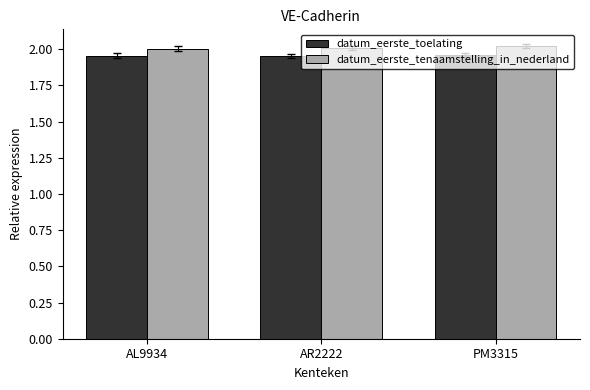

Rank the series by their maximum value, from highest to lowest.

datum_eerste_tenaamstelling_in_nederland, datum_eerste_toelating